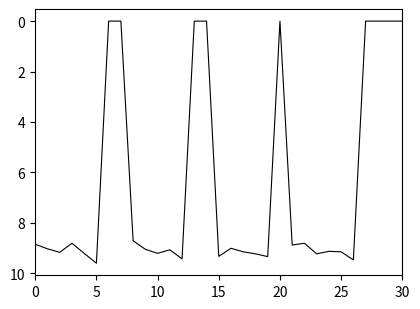

Count the number of categories in the chart.

31